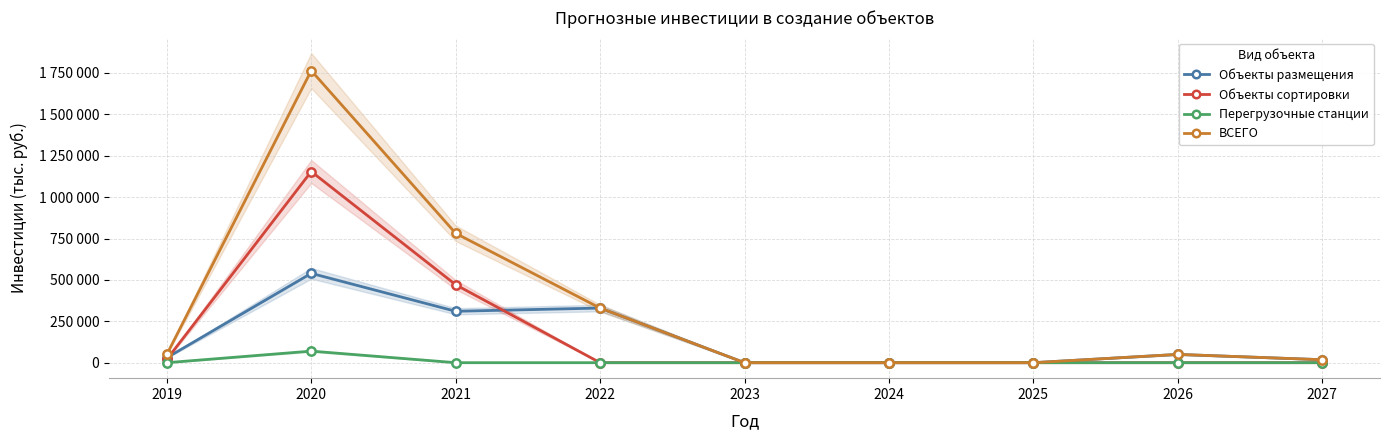

What is the maximum value shown in the chart?

1764283